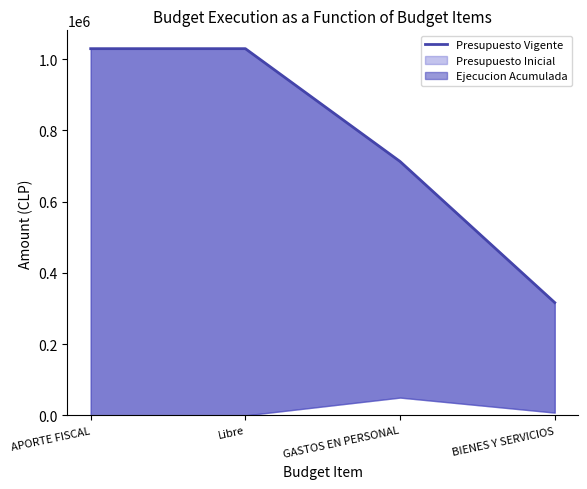

What is the difference between the values at APORTE FISCAL and BIENES Y SERVICIOS?

712847